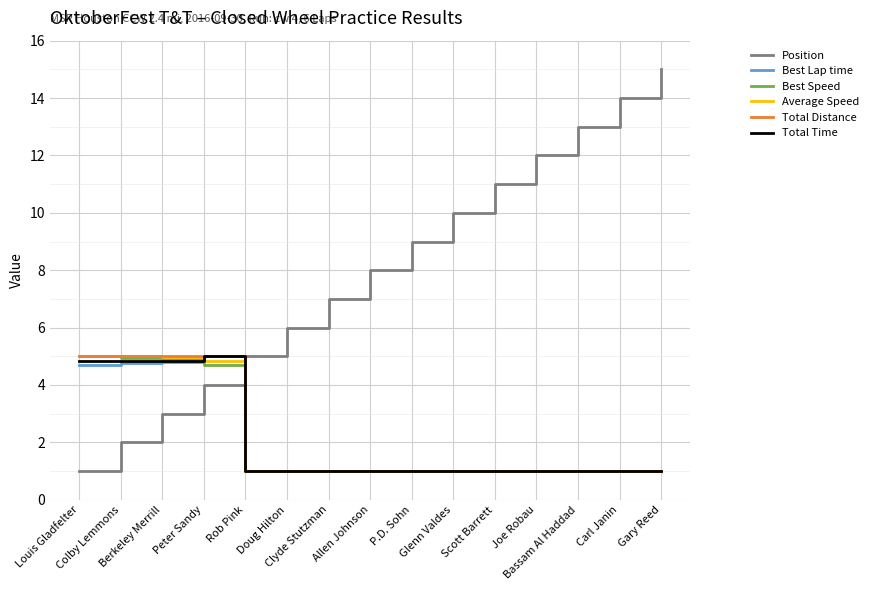

In Best Lap time, how many points are higher than both neighbors (excluding endpoints)?

1